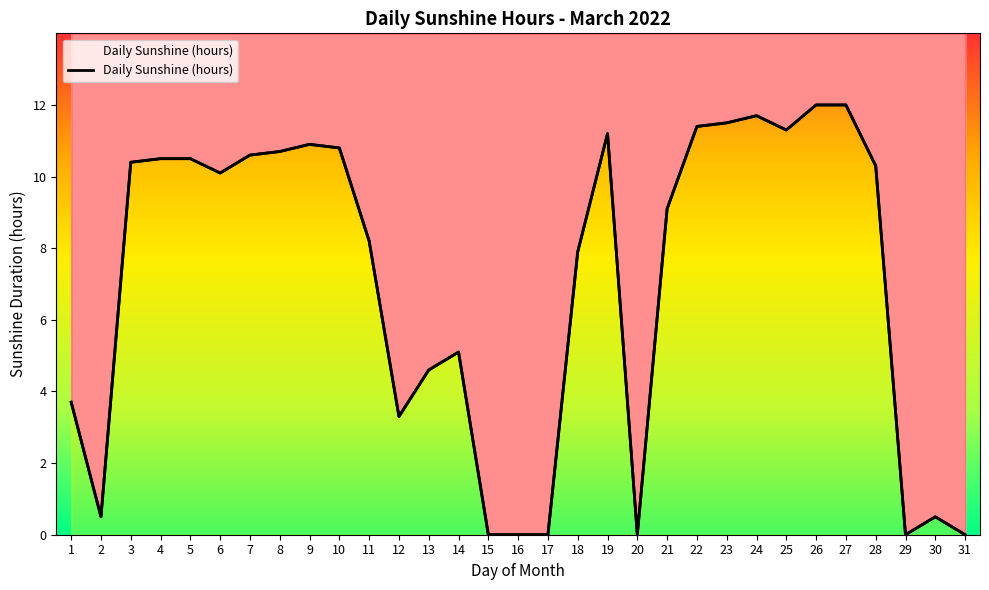

Where is the first local maximum?

9